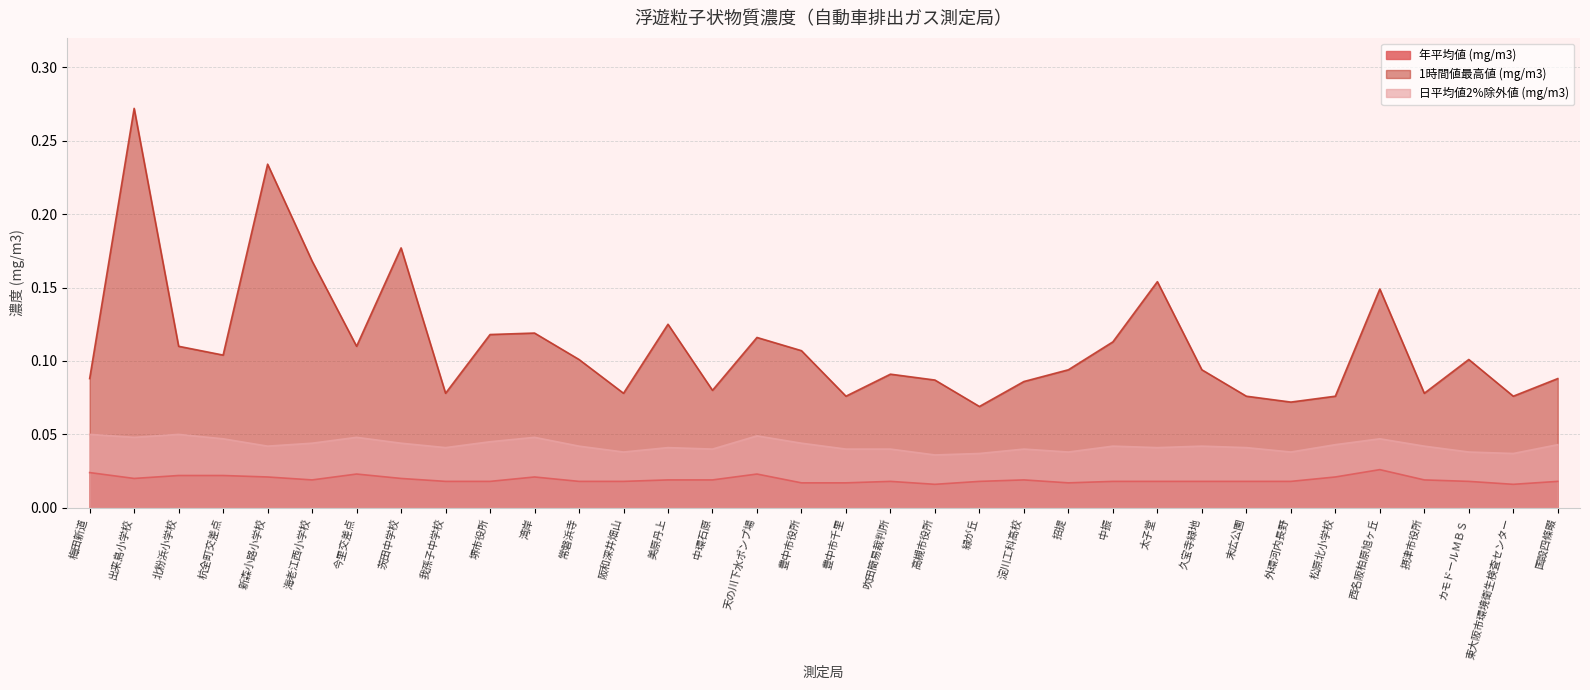

Which series changed the most between 杭全町交差点 and 末広公園?

1時間値最高値 (mg/m3)